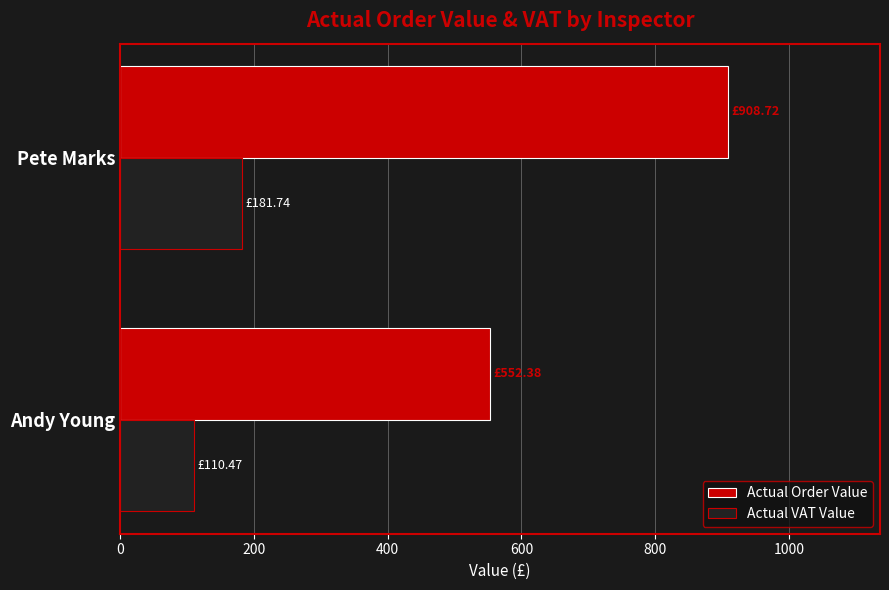

Is the value of Actual VAT Value at Pete Marks greater than the value of Actual Order Value at Pete Marks?

No